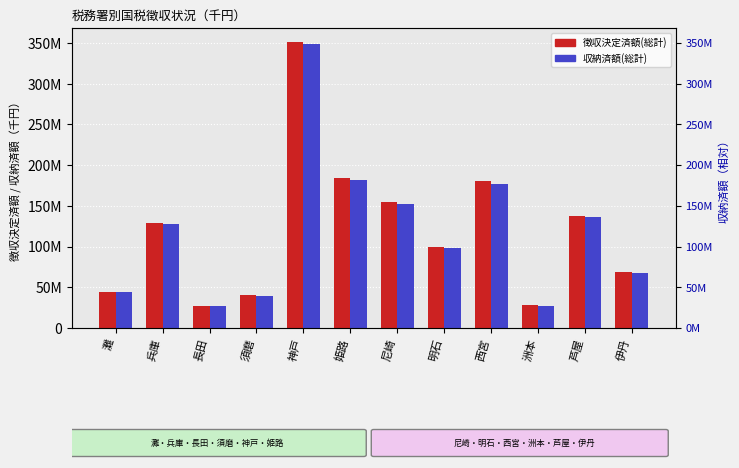

How many values in the 収納済額(総計) series are below 127258033?

6